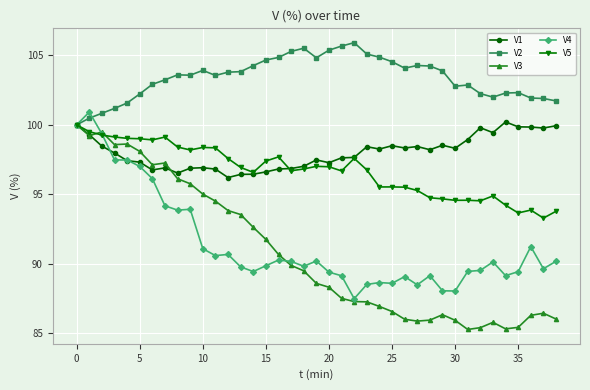

Which series has the widest spread of values?

V3